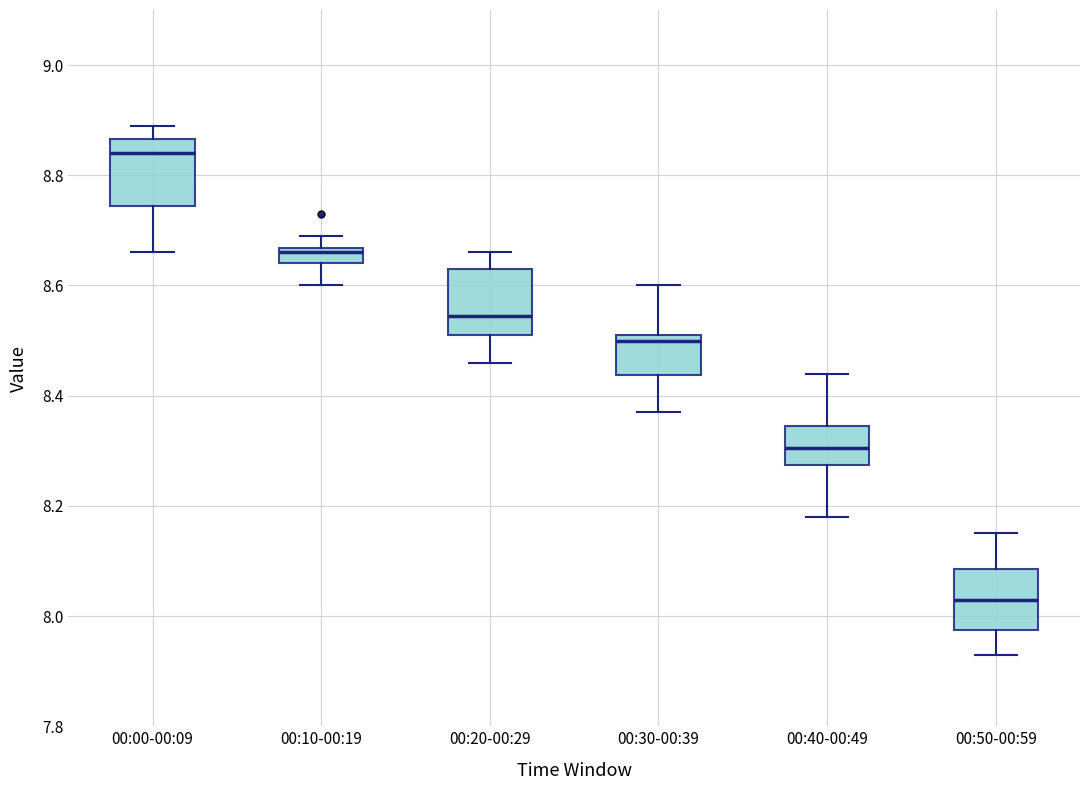

Where is the upper edge of the box for 00:30-00:39 on the y-axis? The values are not printed on the chart, so give them approximately, as read against the axis.

8.52